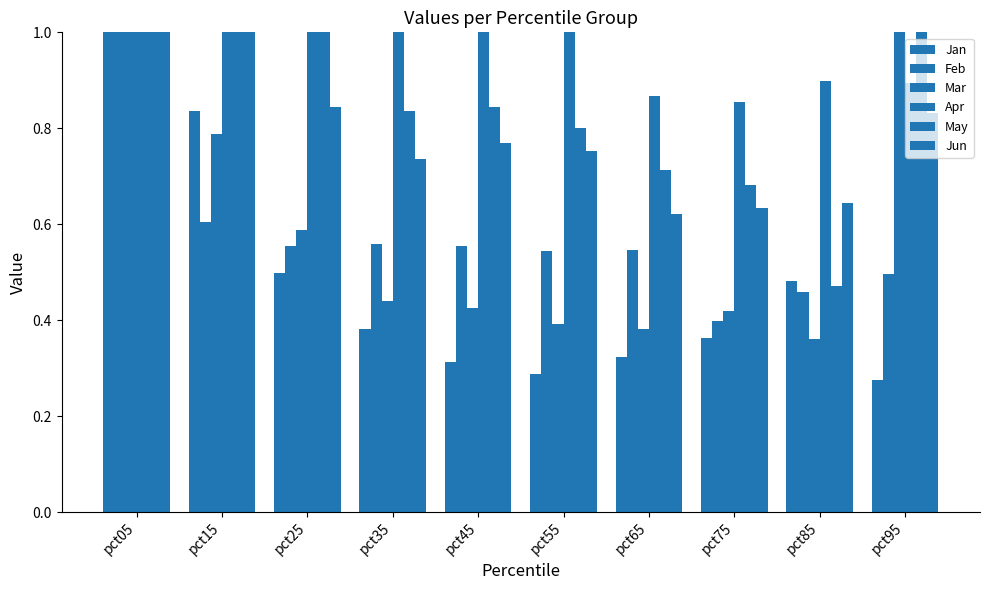

Reading left to right, what are all the values shown in this chart?

Jan: 3.5	0.8	0.5	0.4	0.3	0.3	0.3	0.4	0.5	0.3
Feb: 2.9	0.6	0.6	0.6	0.6	0.5	0.5	0.4	0.5	0.5
Mar: 1.0	0.8	0.6	0.4	0.4	0.4	0.4	0.4	0.4	1.2
Apr: 3.1	2.0	1.3	1.2	1.2	1.1	0.9	0.9	0.9	0.9
May: 5.9	1.8	1.2	0.8	0.8	0.8	0.7	0.7	0.5	1.4
Jun: 3.9	1.0	0.8	0.7	0.8	0.8	0.6	0.6	0.6	0.8